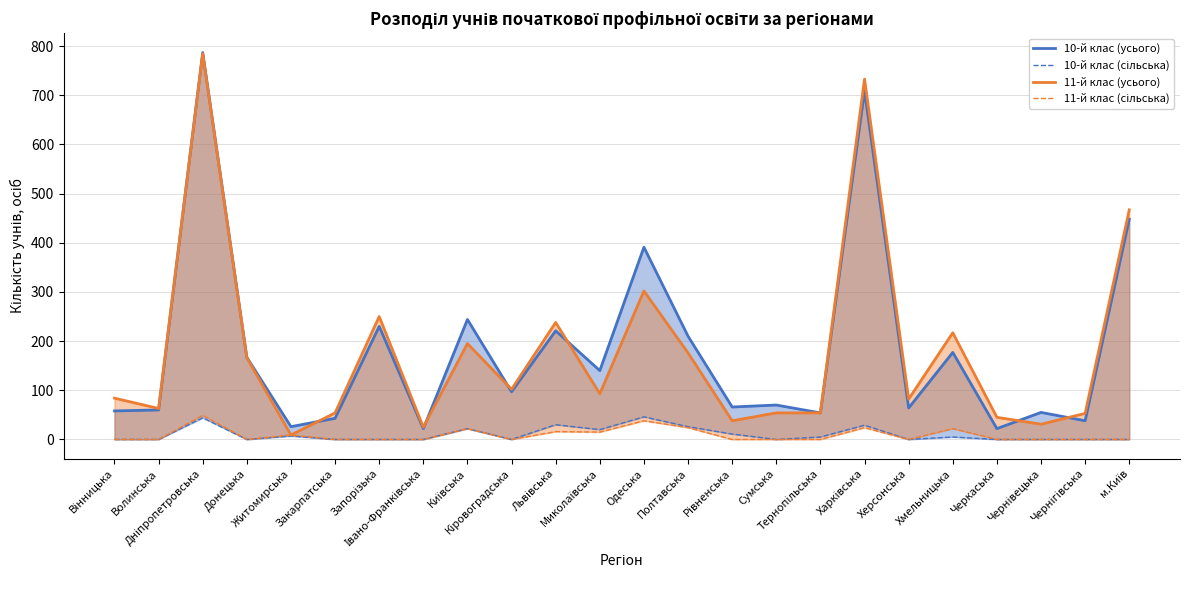

True or false: 10-й клас (сільська) and 11-й клас (сільська) intersect in this chart.

False